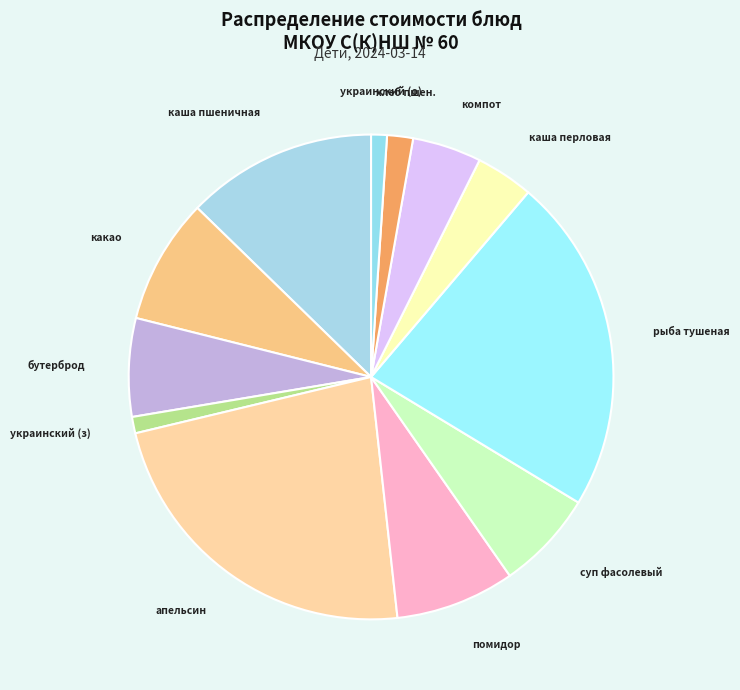

Is апельсин the majority of the pie?

No